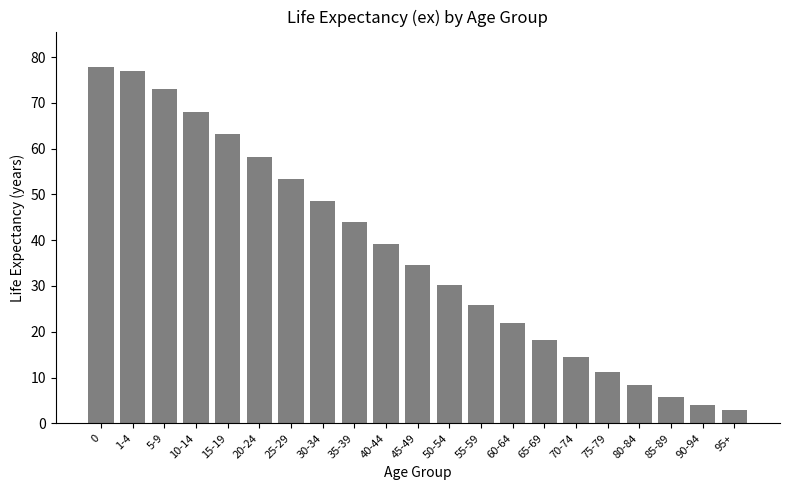

What is the maximum value shown in the chart?

77.8